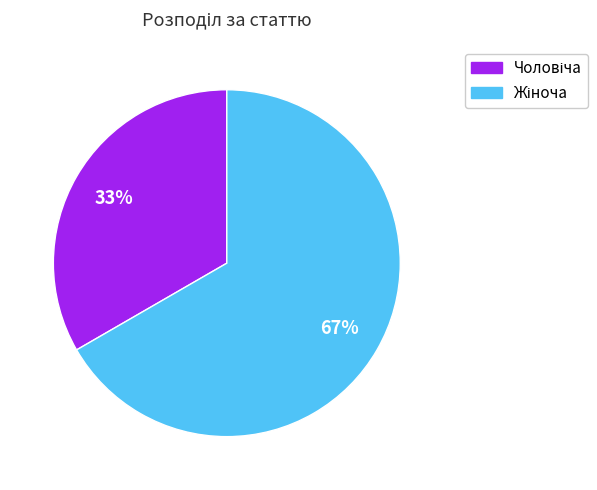

To the nearest percent, what is the average slice percentage?

50%